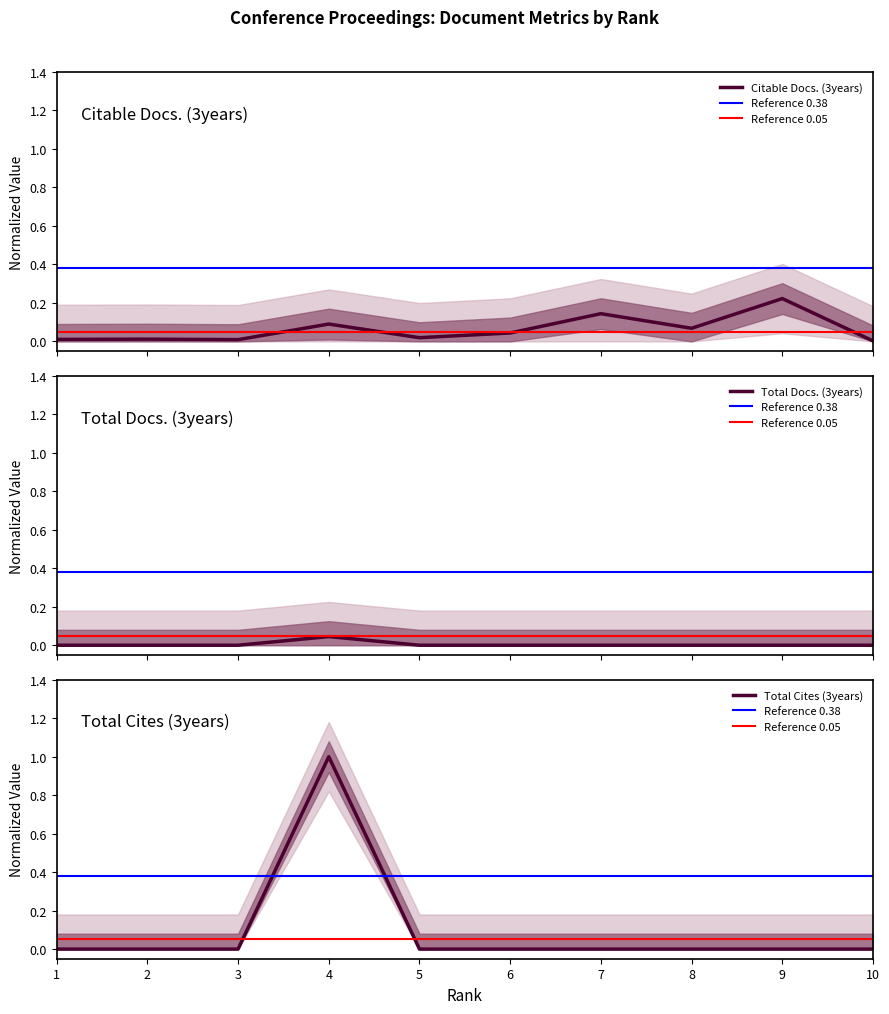

What is the maximum value for Citable Docs. (3years)?

0.2